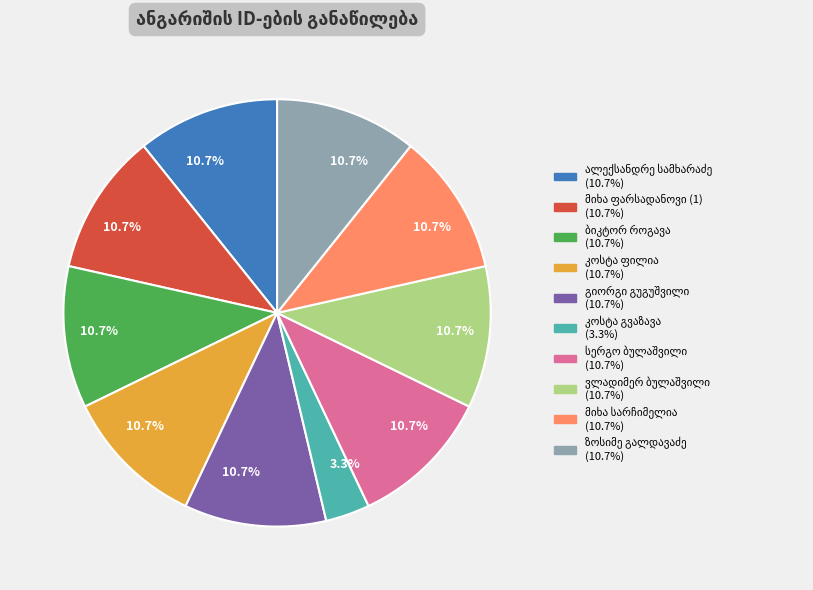

Does any single category account for the majority?

No